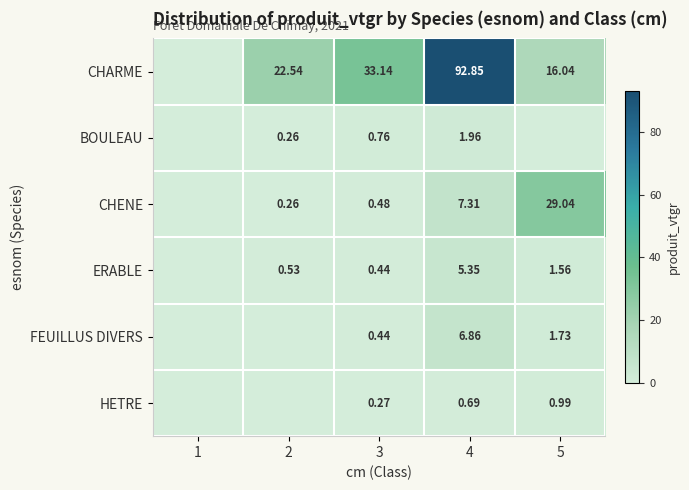

Is the value of CHENE at 4 greater than the value of ERABLE at 5?

Yes